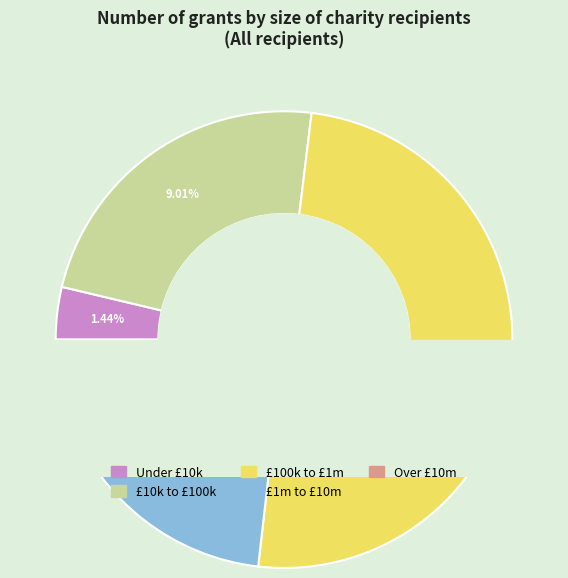

Do Under £10k and £100k to £1m together represent more than half of the pie?

Yes